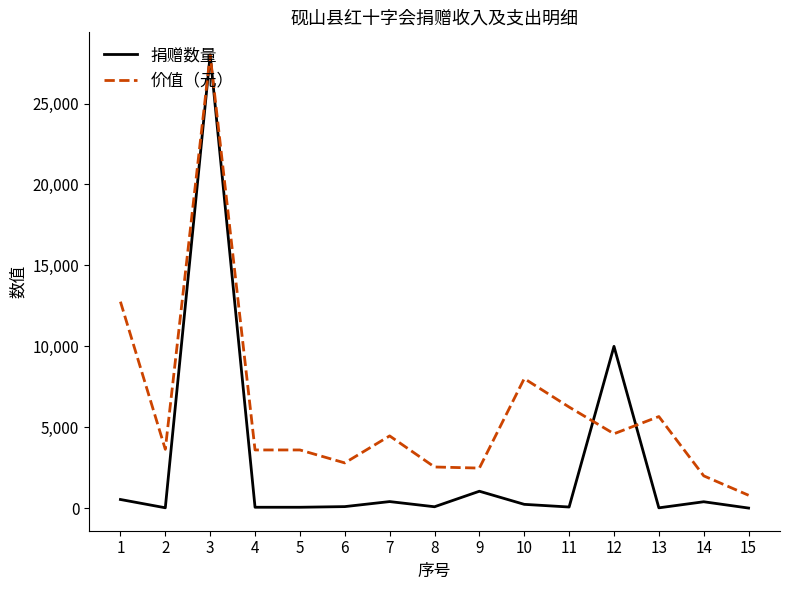

At 1, list the series in order from largest to smallest.

价值（元）, 捐赠数量